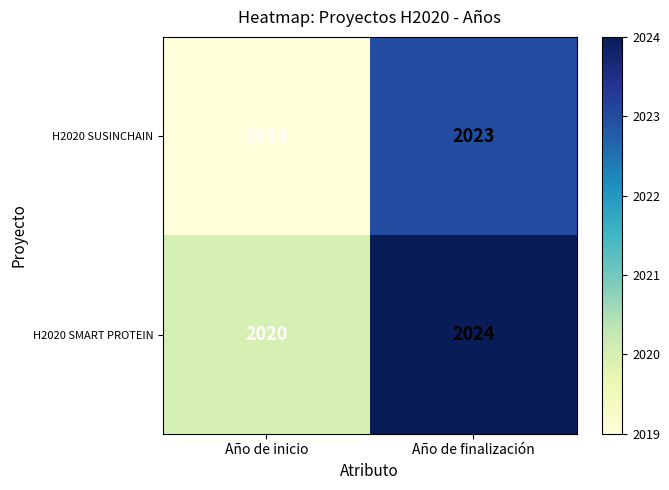

Reading right to left, transcribe all the data shown in this chart.

H2020 SUSINCHAIN: 2023	2019
H2020 SMART PROTEIN: 2024	2020